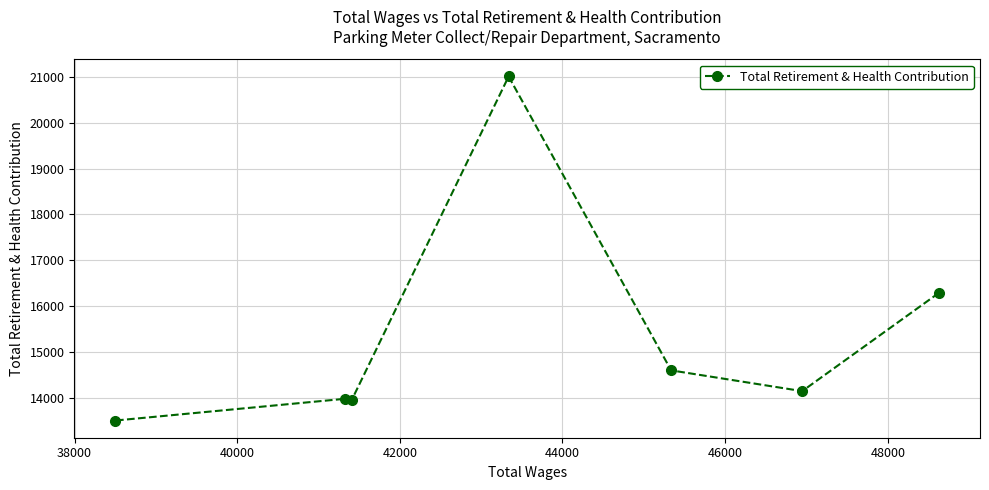

What is the difference between the maximum and minimum values?

7518